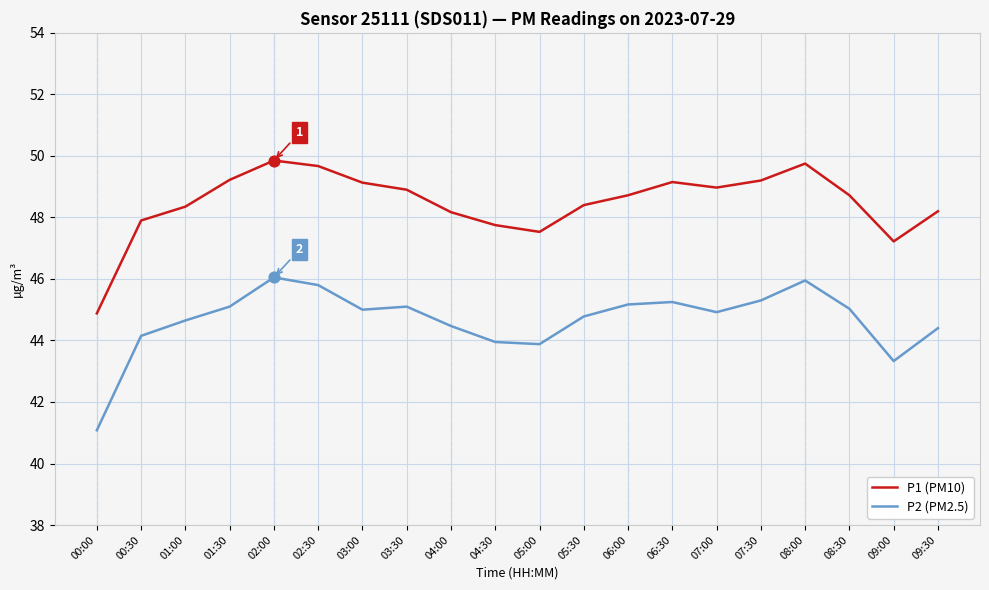

What are all the series names shown in the legend?

P1 (PM10), P2 (PM2.5)